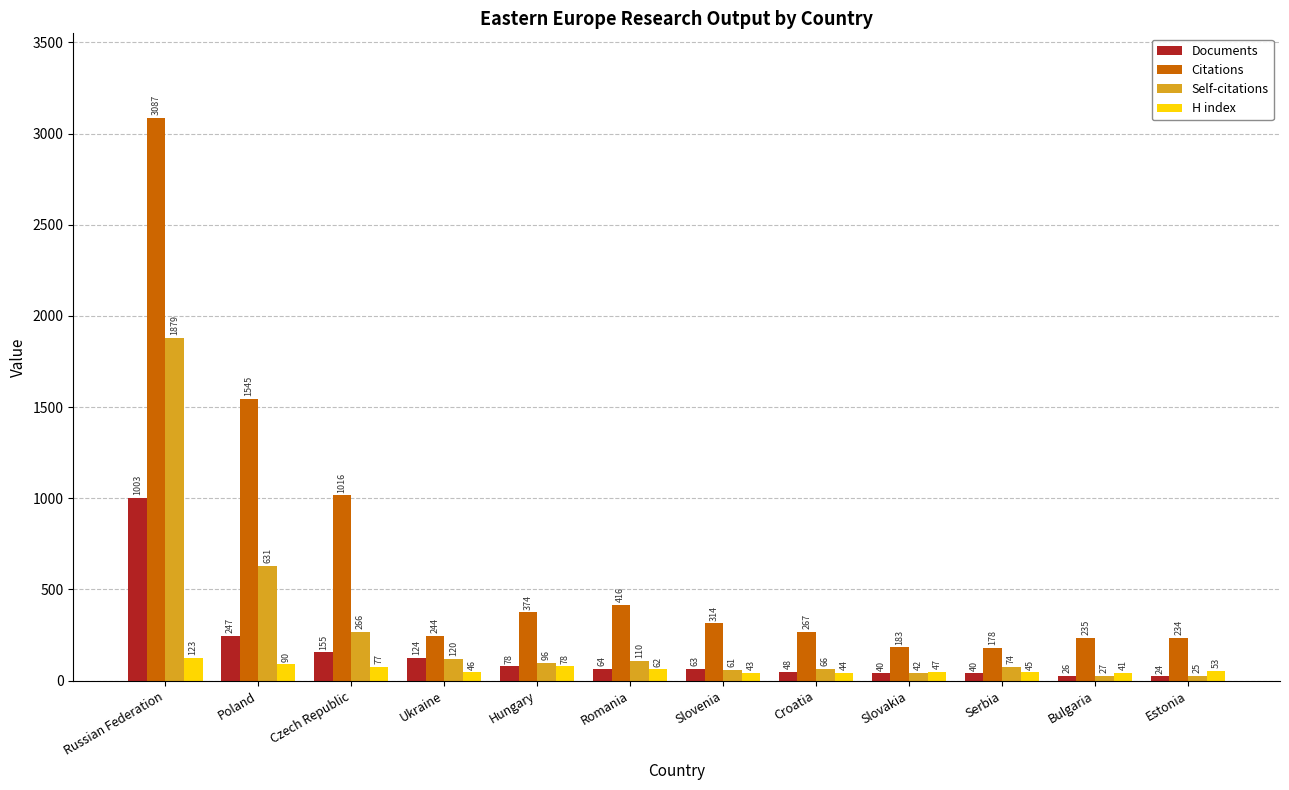

Is it true that H index equals 62 at Romania?

True